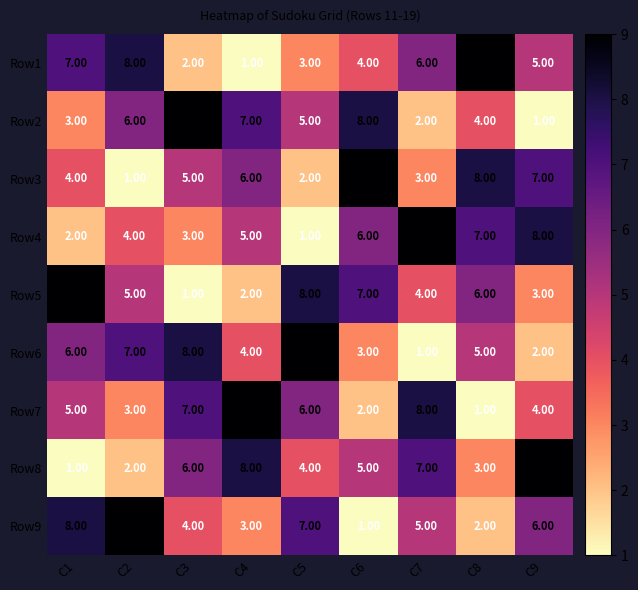

How many categories are shown in the chart?

9